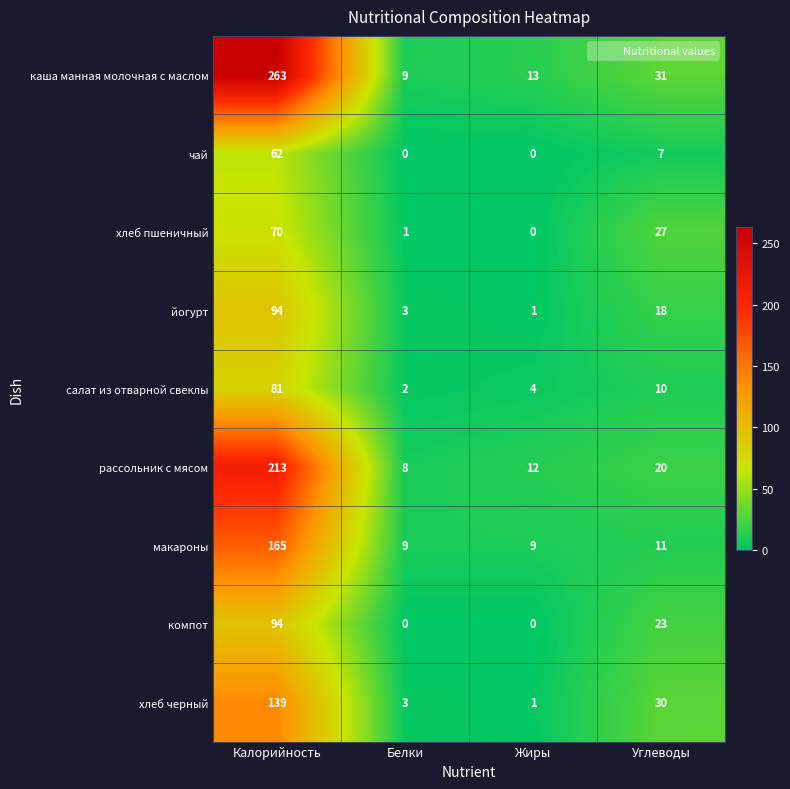

True or false: макароны has a value of 9 at Белки.

True